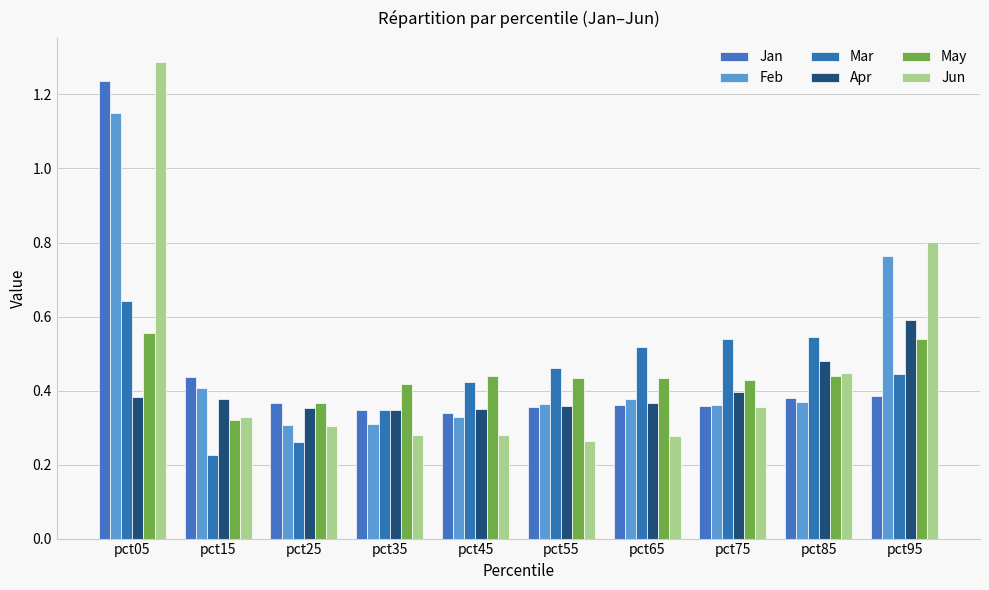

What is the total value across all series at pct35?

2.0